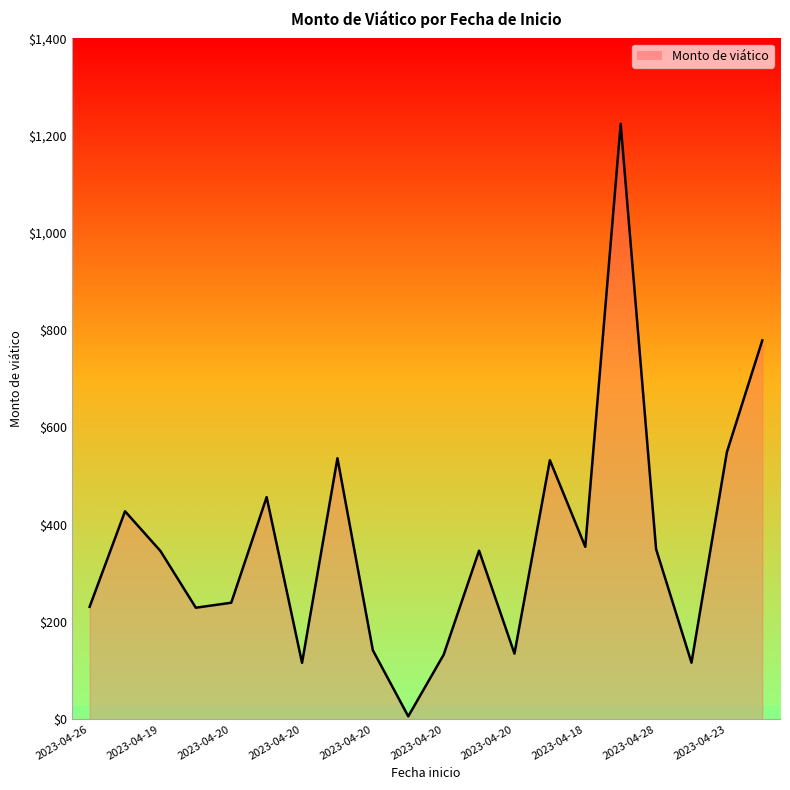

What is the greatest value displayed?

1224.4